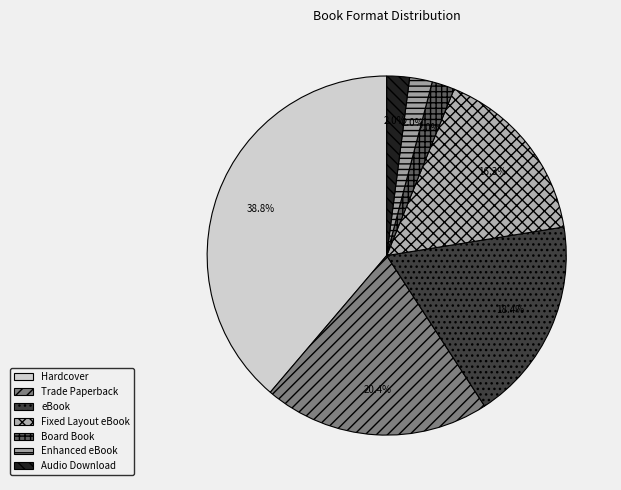

To the nearest percent, what percentage of the pie is Fixed Layout eBook?

16%